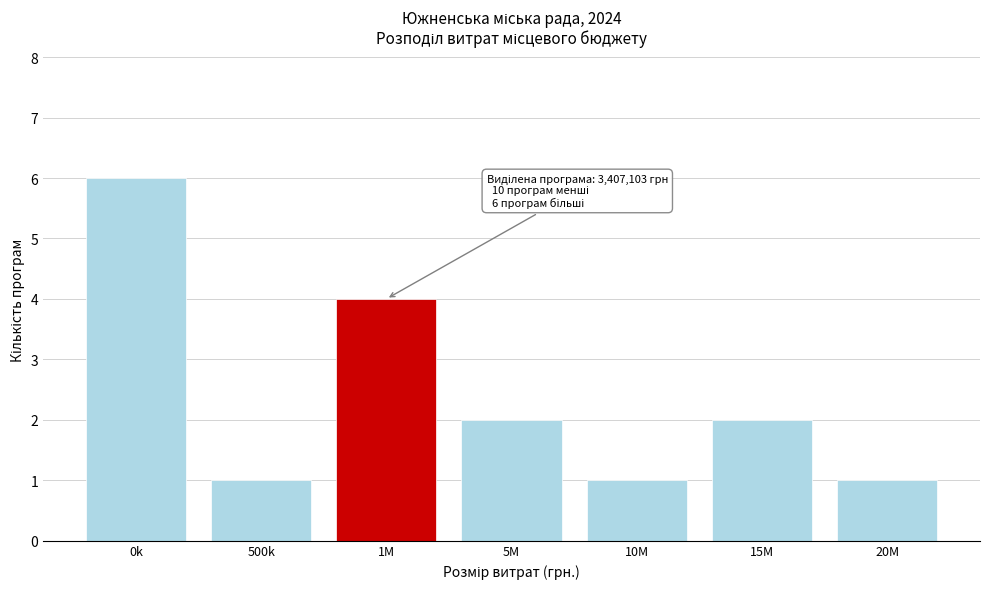

Reading left to right, extract all data points from this chart.

6	1	4	2	1	2	1